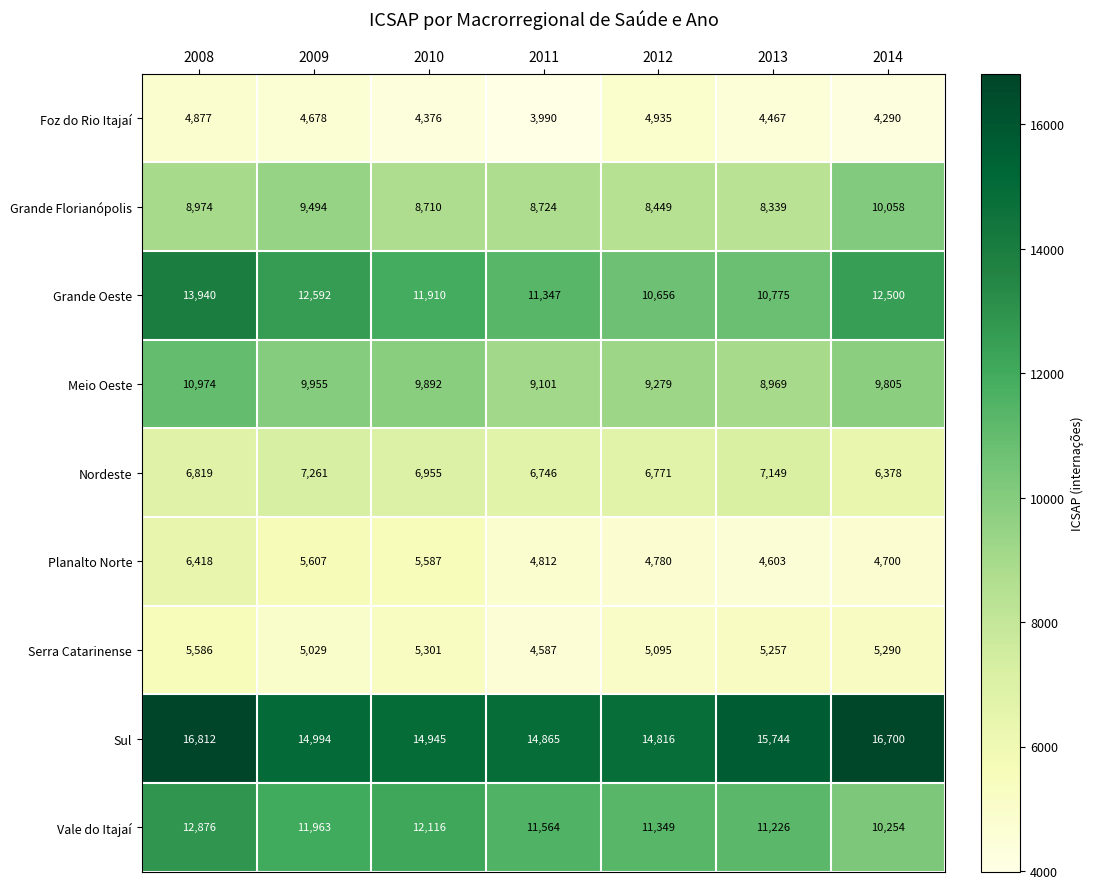

Is the value of Meio Oeste at 2013 greater than the value of Sul at 2010?

No